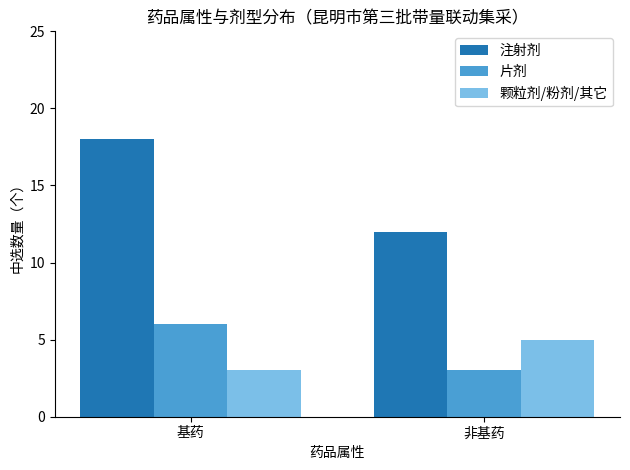

What is the value of the 颗粒剂/粉剂/其它 bar at the 1st from the left?

3